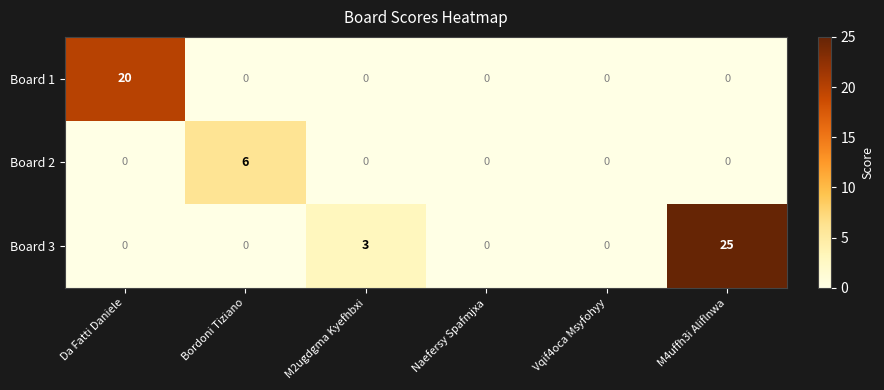

Which series changed the most between Da Fatti Daniele and Vqif4oca Msyfohyy?

Board 1